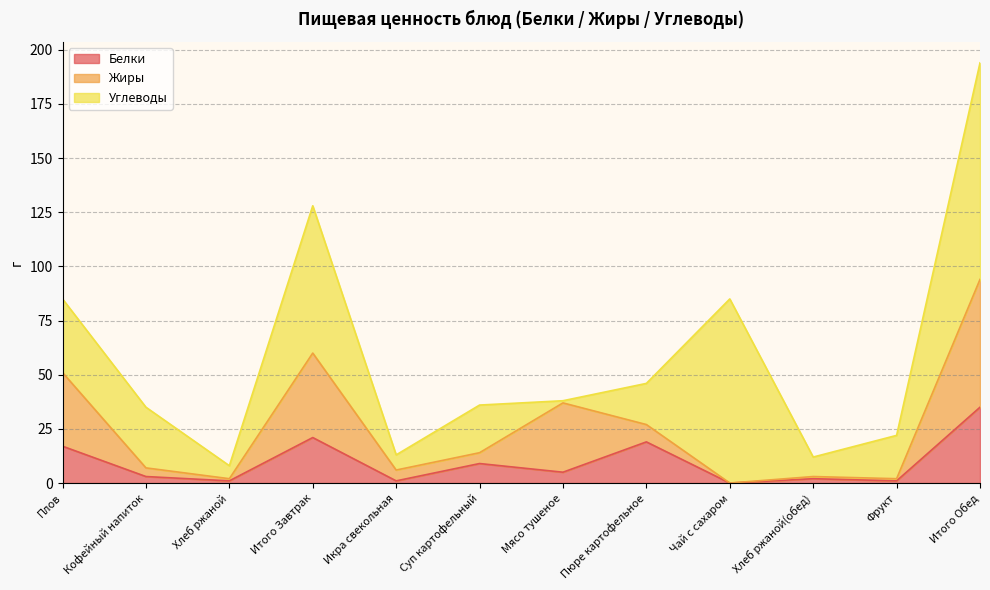

How many interior local valleys does the Углеводы series have?

4